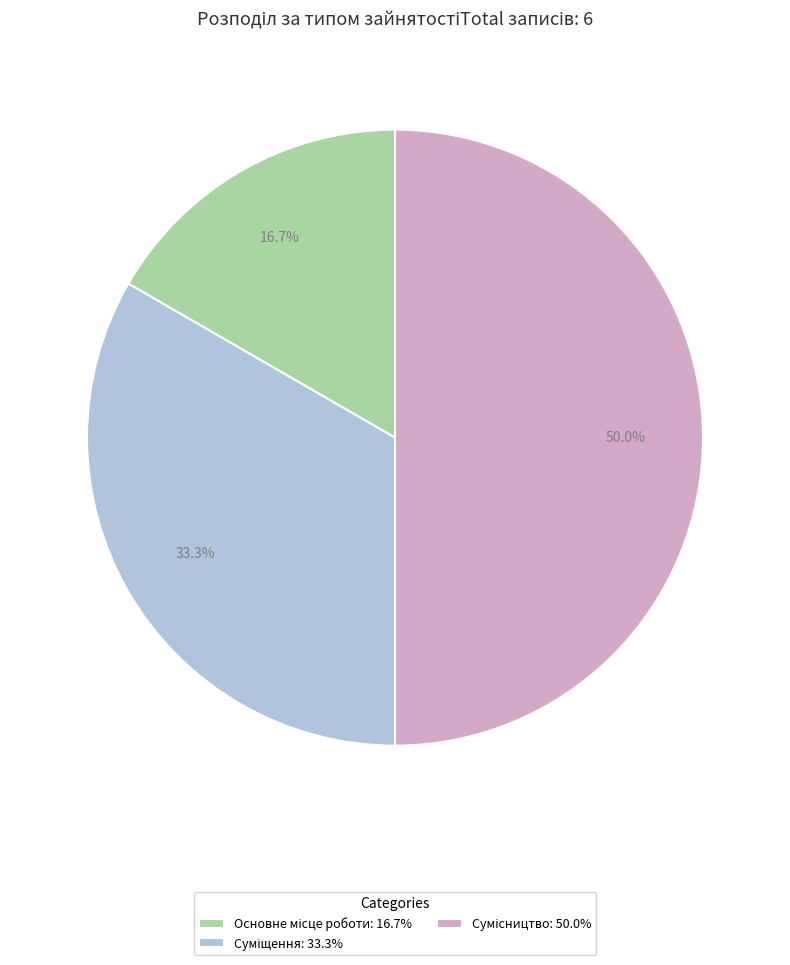

How many slices are in this pie chart?

3